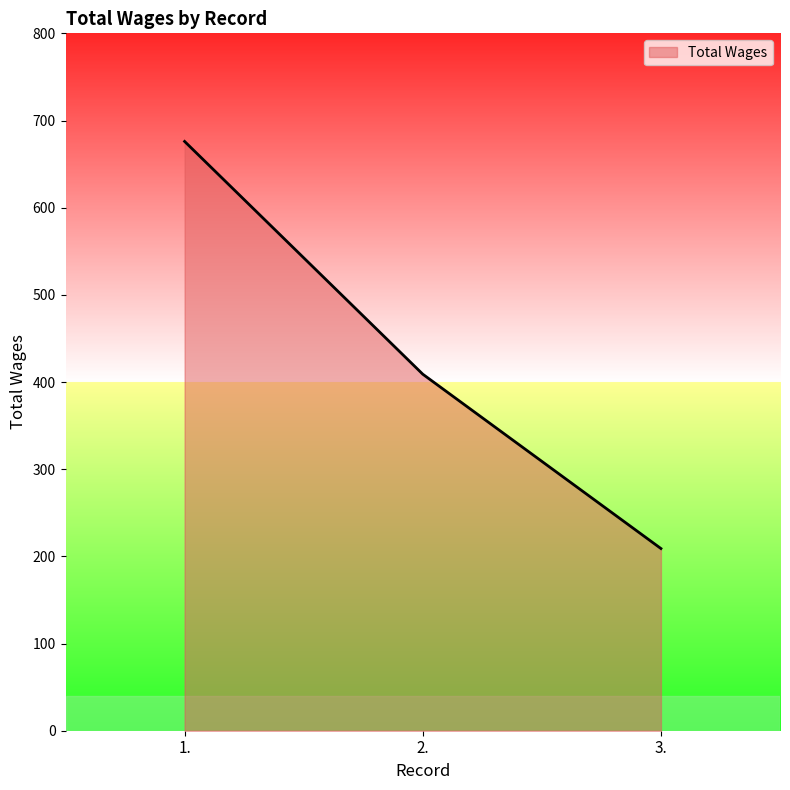

What position from the left is 1.?

1